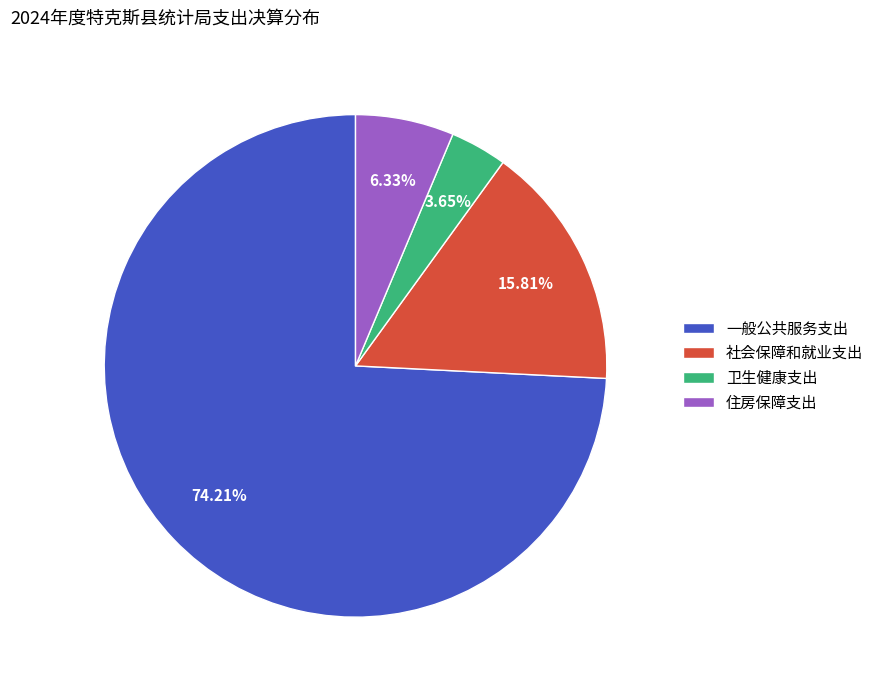

Combined, do 一般公共服务支出 and 社会保障和就业支出 account for over 50%?

Yes